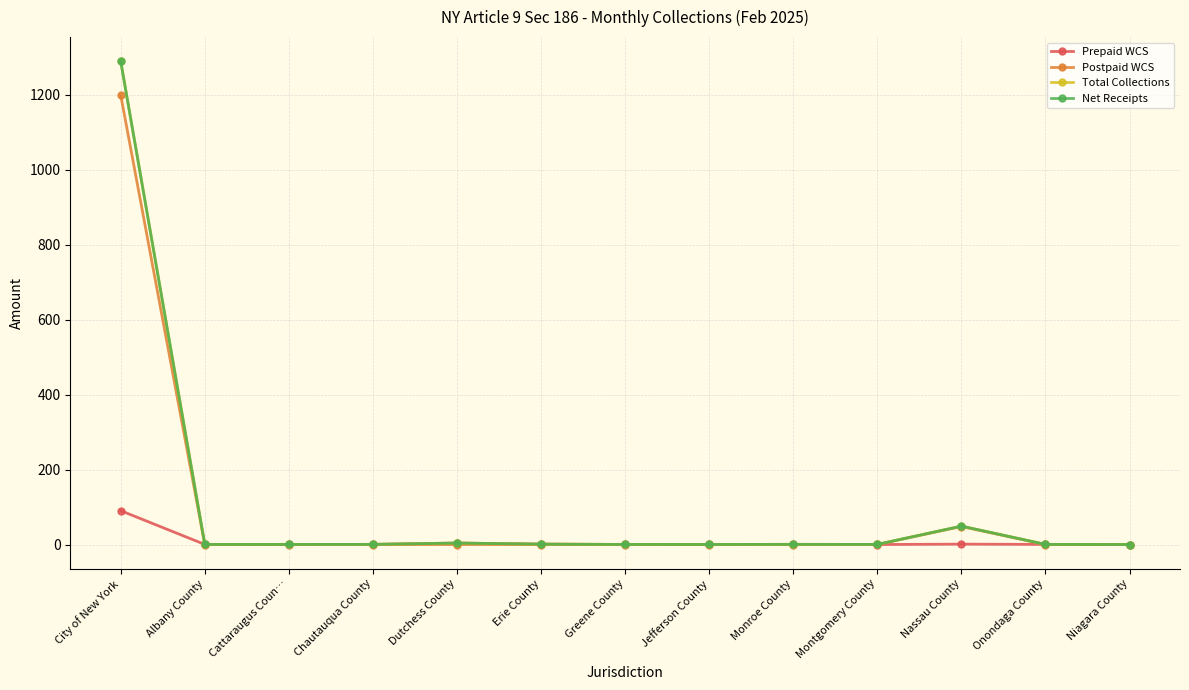

True or false: Postpaid WCS has more than 1 points higher than both neighbors.

False